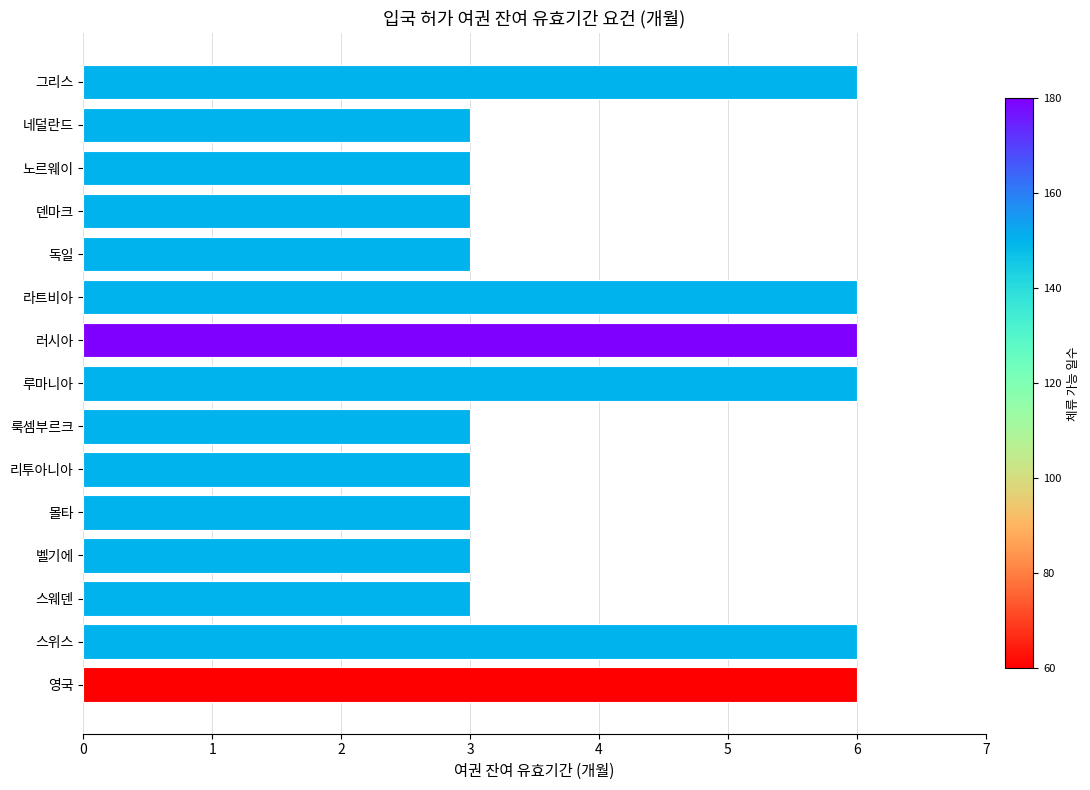

True or false: the data shows 2 at 벨기에.

False